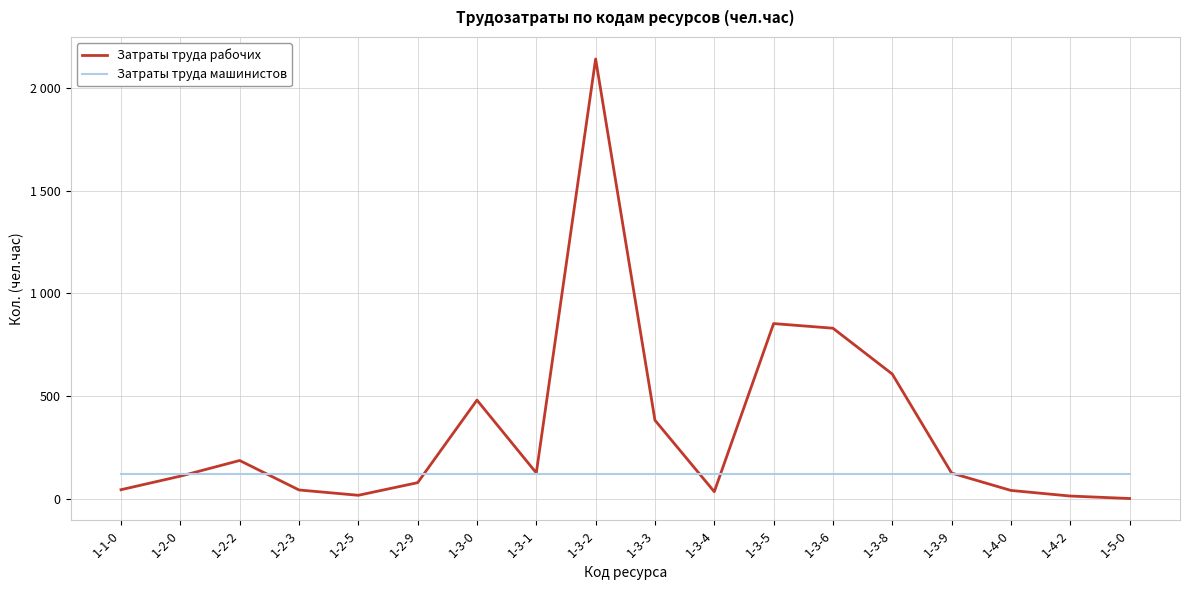

True or false: Затраты труда машинистов and Затраты труда рабочих intersect in this chart.

True